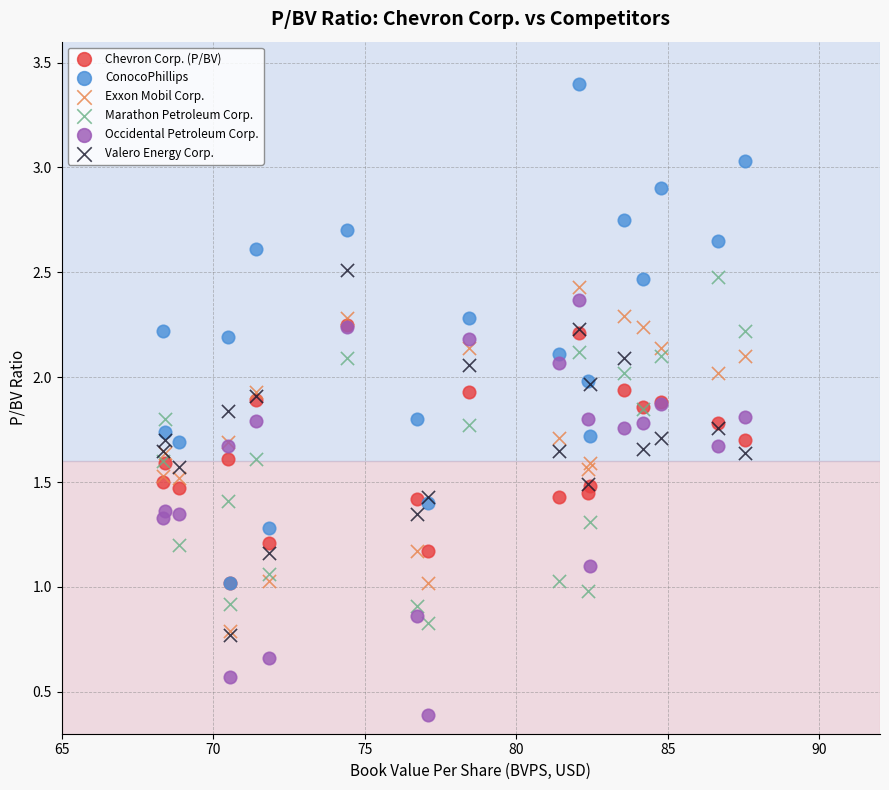

What are all the series names shown in the legend?

Chevron Corp. (P/BV), ConocoPhillips, Exxon Mobil Corp., Marathon Petroleum Corp., Occidental Petroleum Corp., Valero Energy Corp.